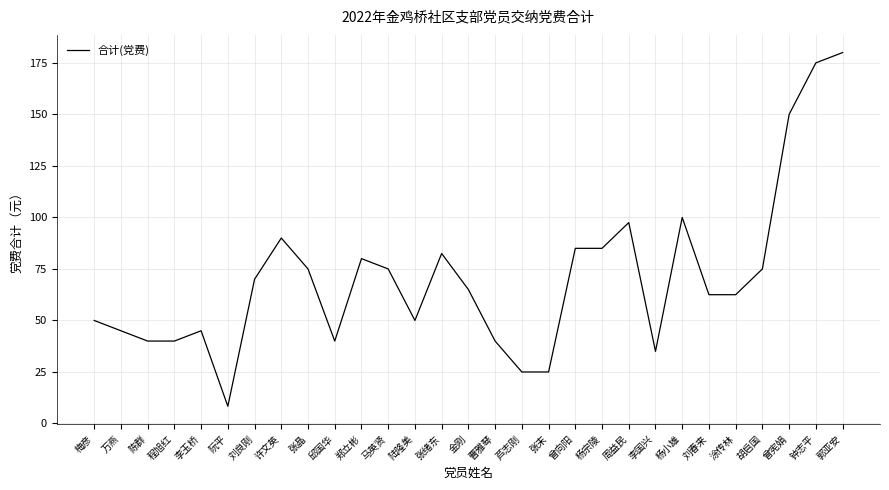

How many lines are shown in the chart?

1